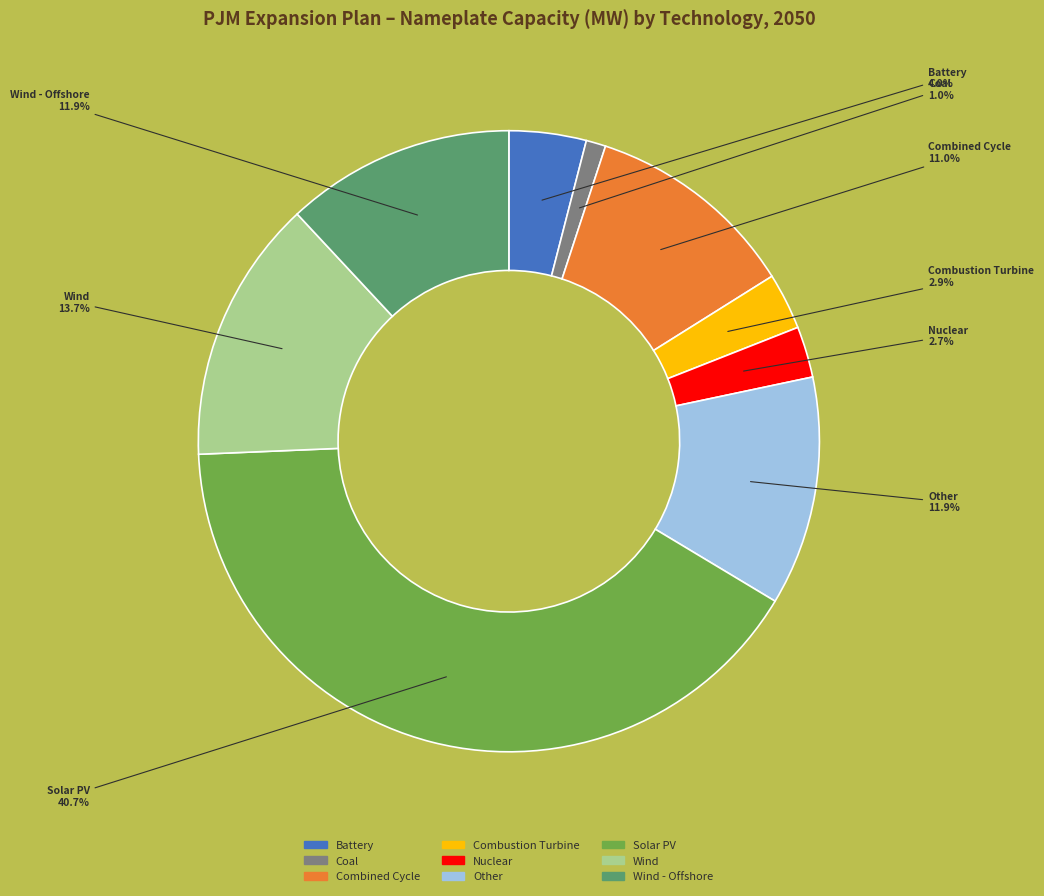

Does any single category account for the majority?

No